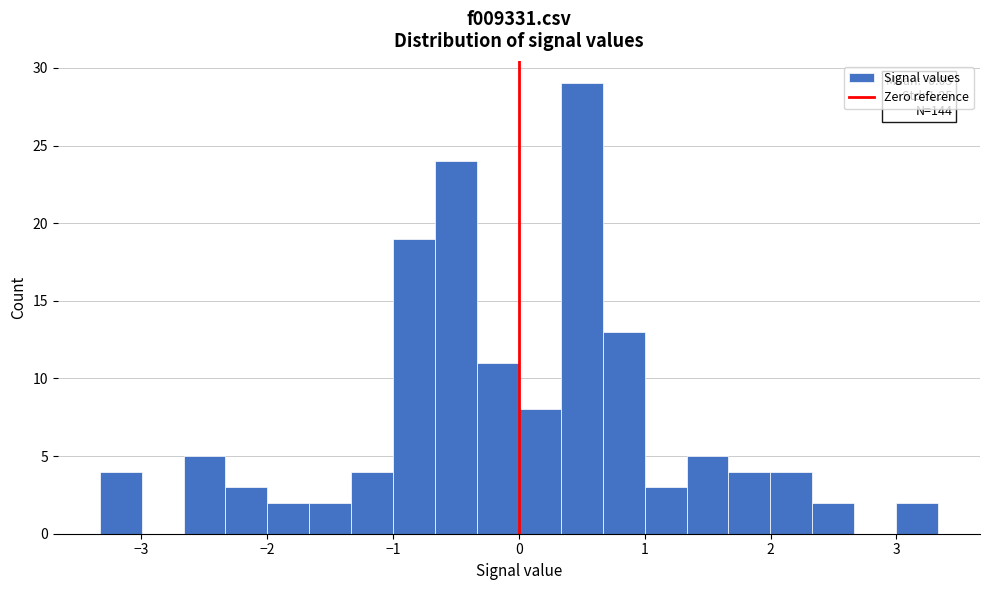

Read against the x-axis, roughly where is the centre of the tallest bar?

0.5